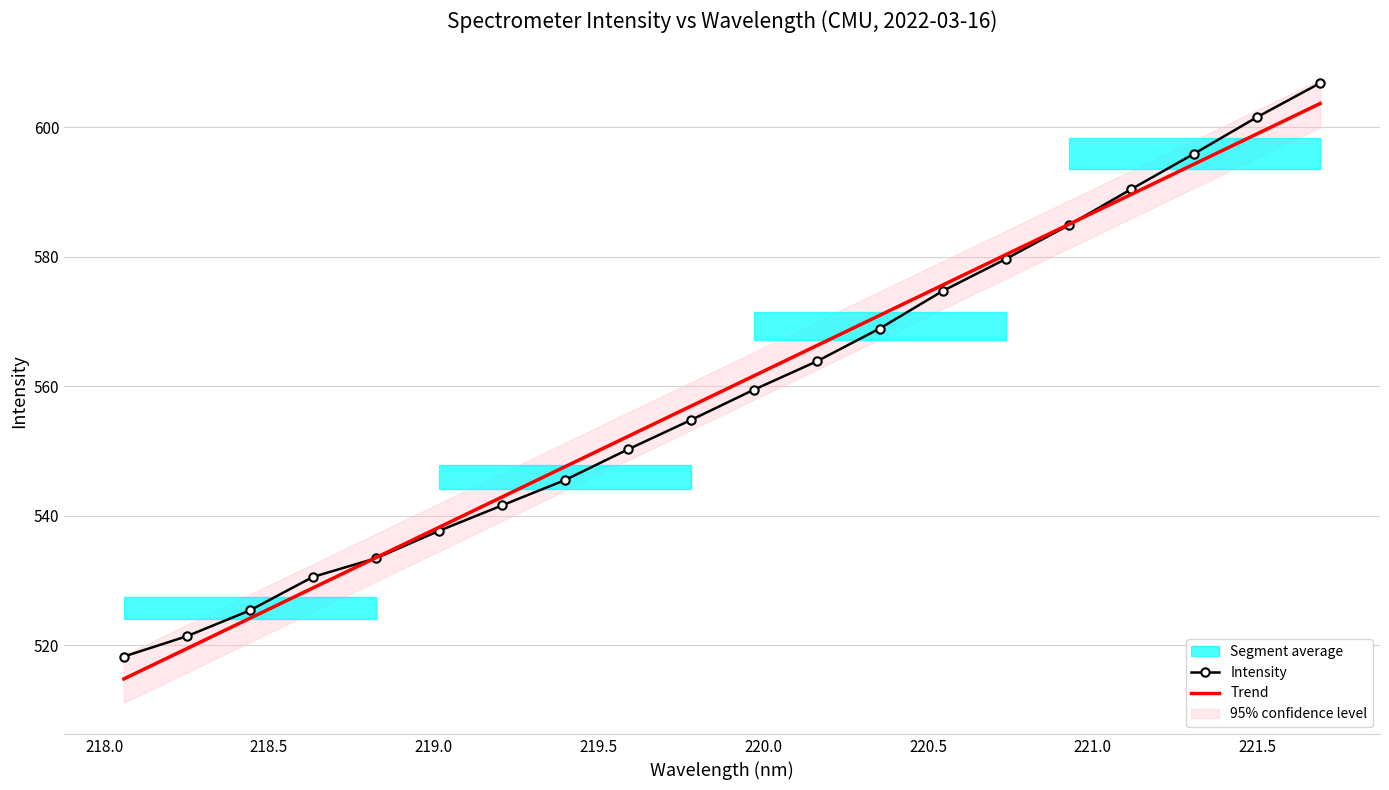

What is the value of the 20th point from the left?

606.8